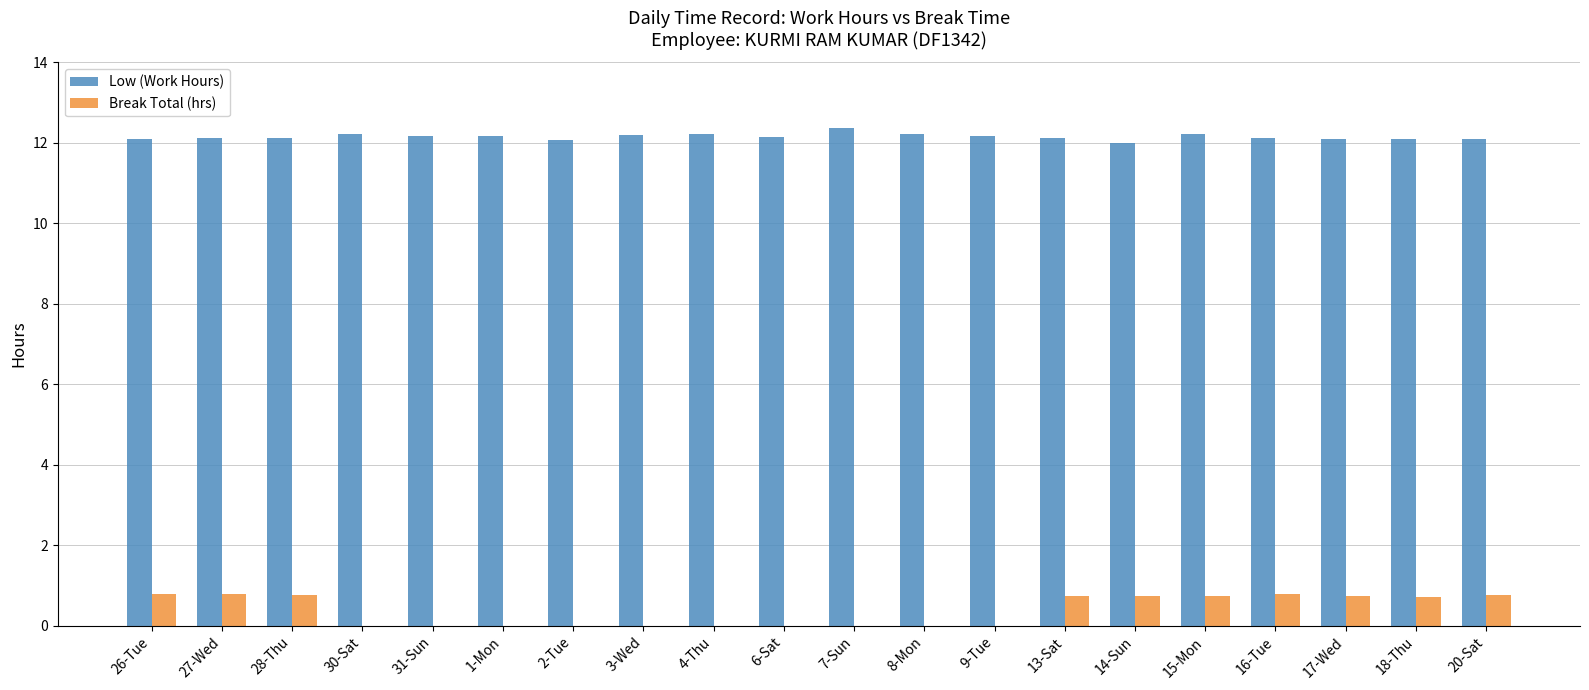

Read the Low (Work Hours) value at 17-Wed.

12.1